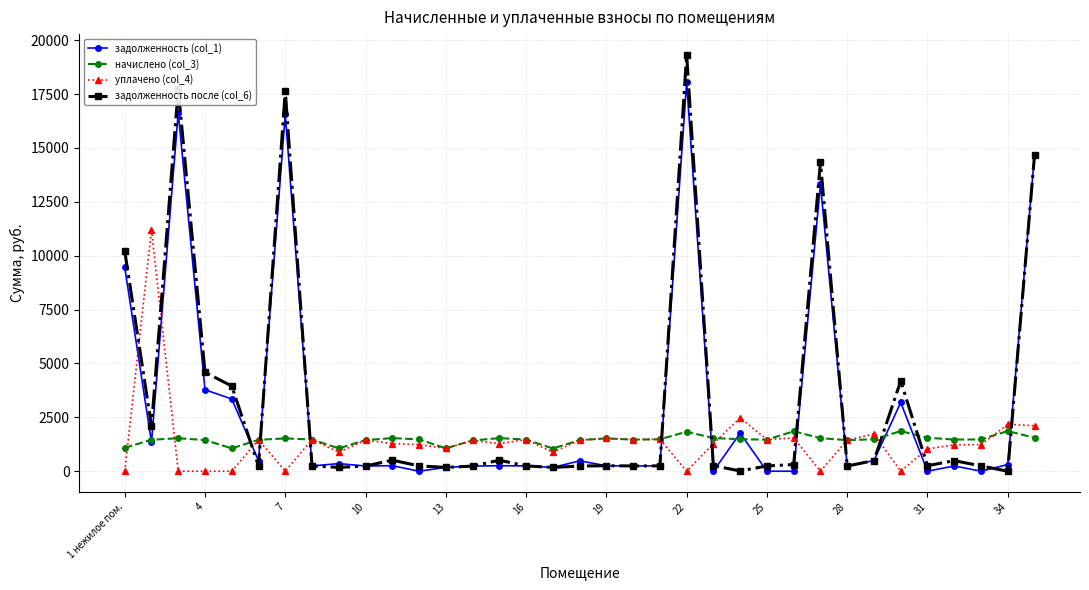

Does the chart display data point markers on the line(s)?

Yes